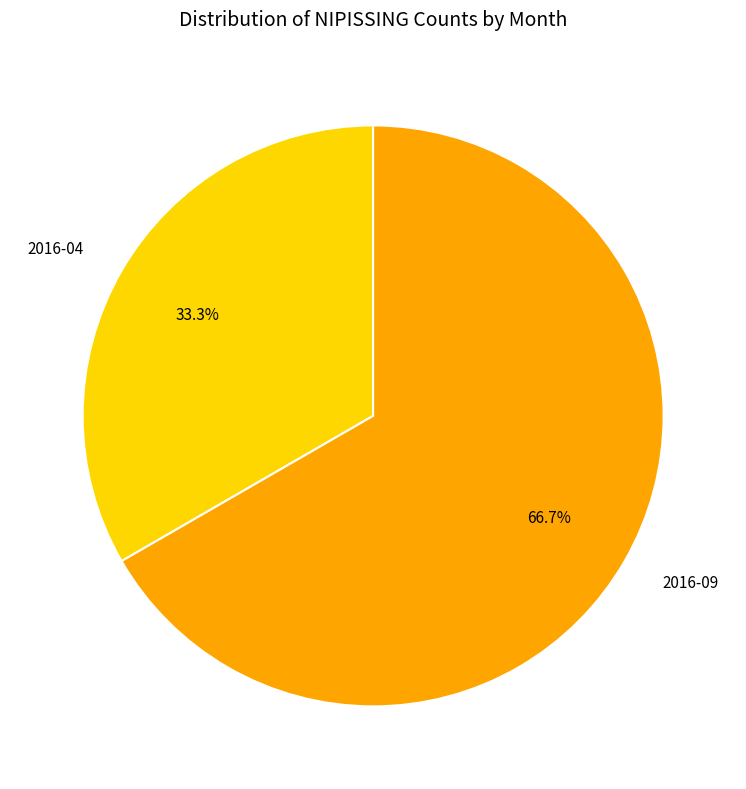

The 2016-04 slice represents 41% of the pie. True or false?

False